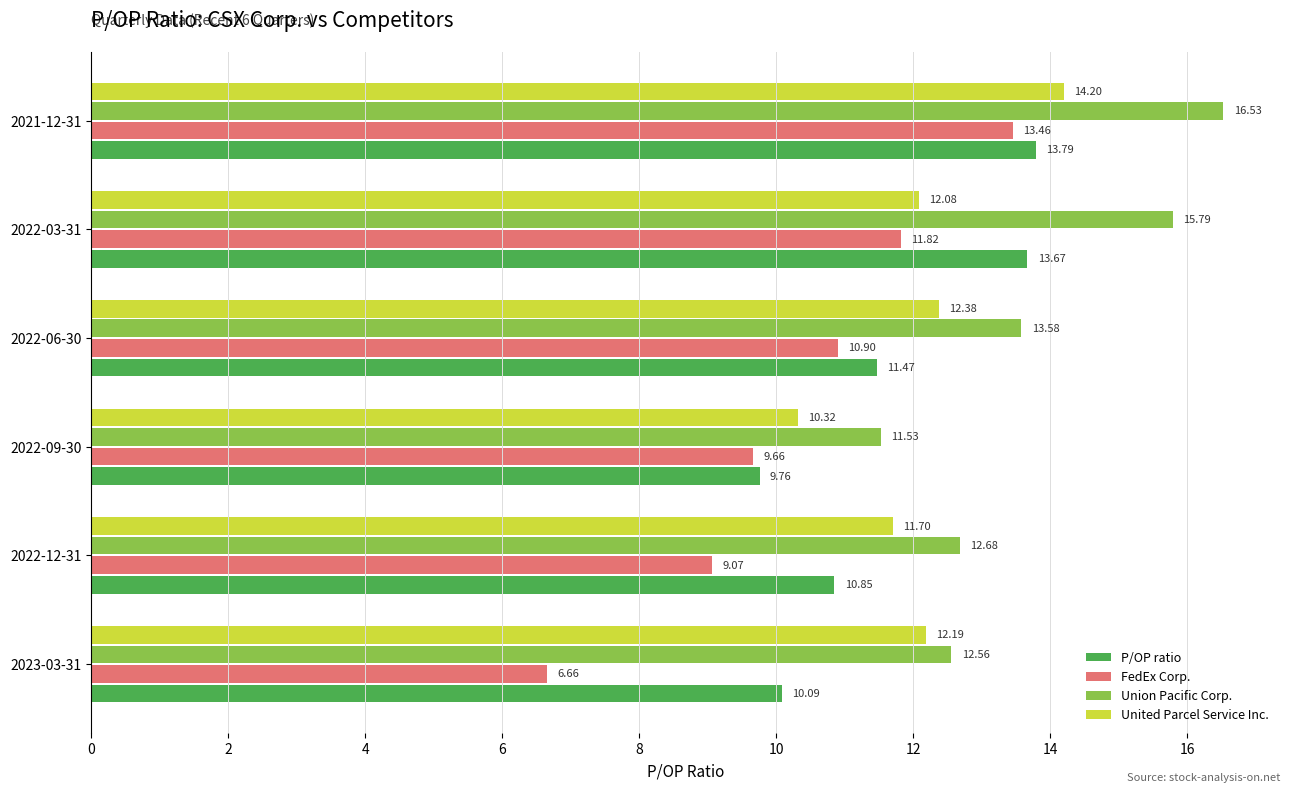

What is the average value of the P/OP ratio series?

11.6